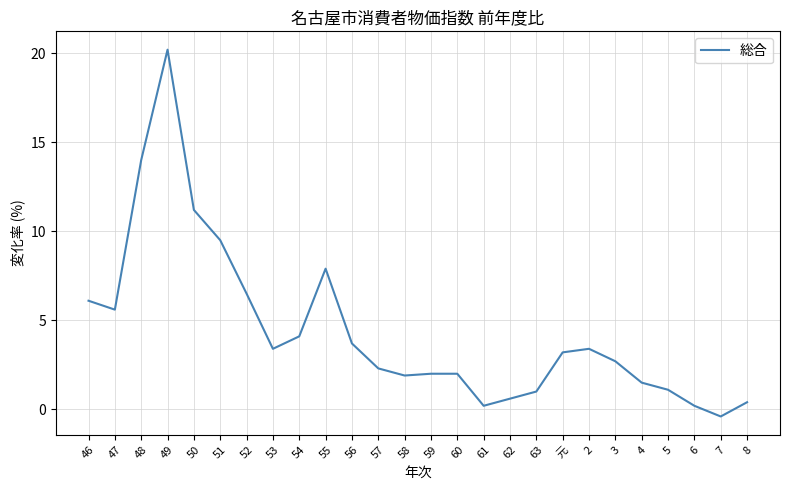

Approximately how many times larger is the value at 54 compared to 63?

4.1